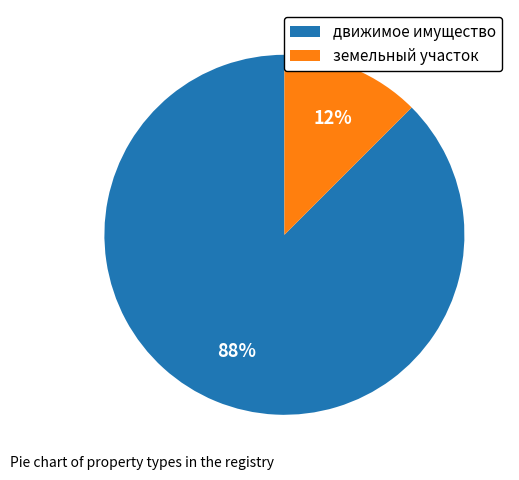

The движимое имущество slice represents 99% of the pie. True or false?

False